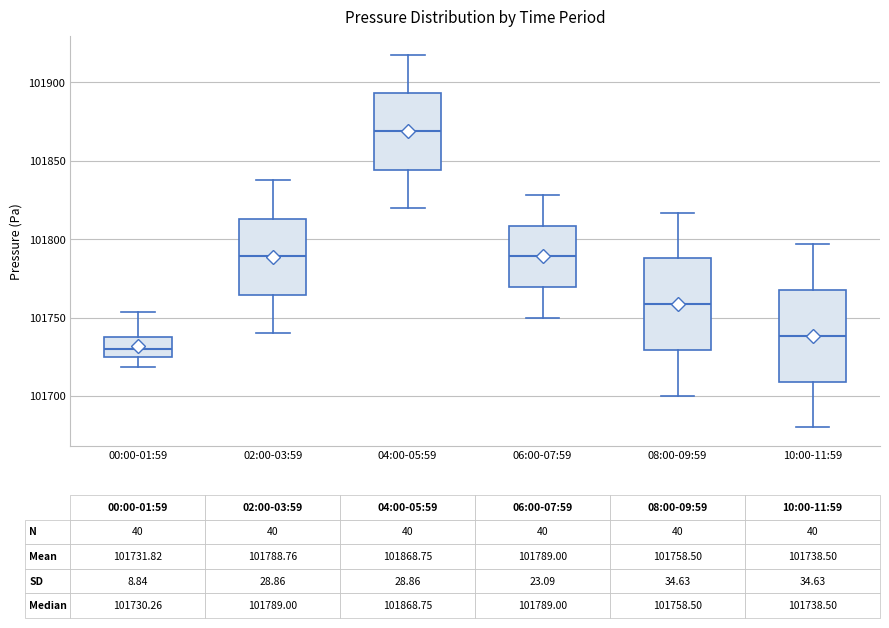

Which box has the lowest median line?

00:00-01:59